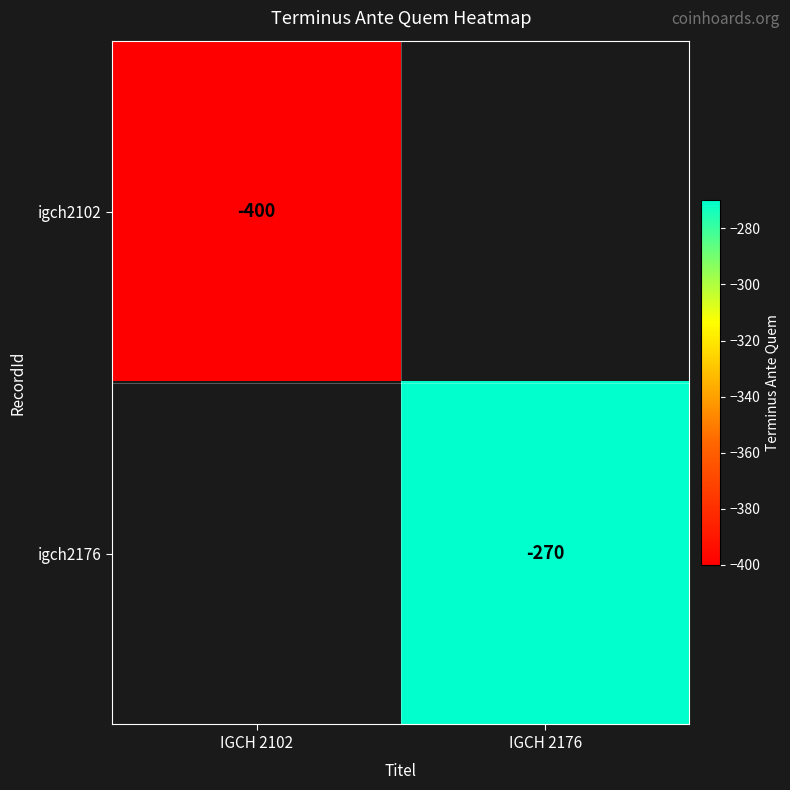

Is it true that igch2102 equals -631 at IGCH 2102?

False